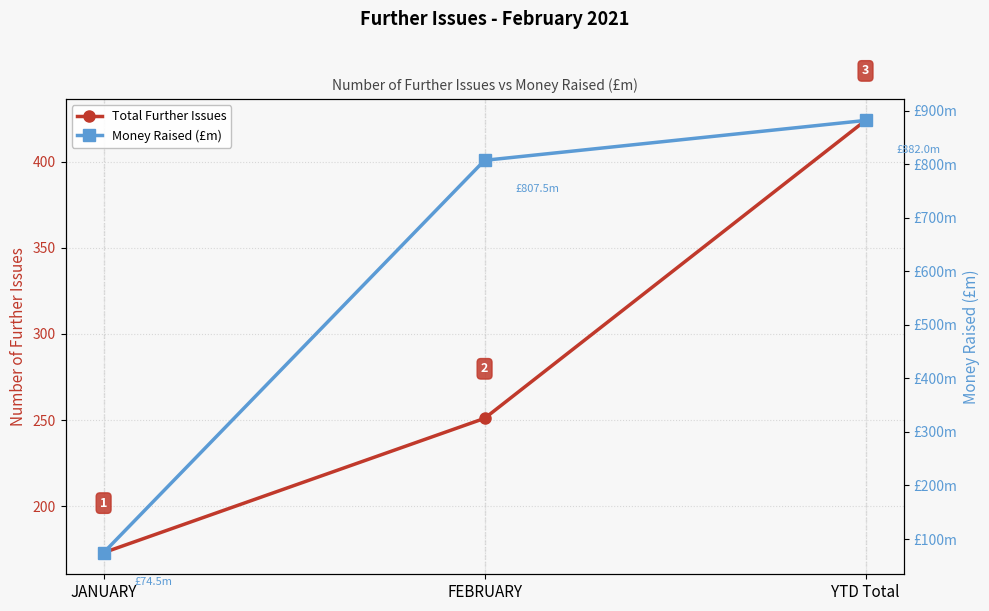

What is the total value across all series at YTD Total?

1306.0